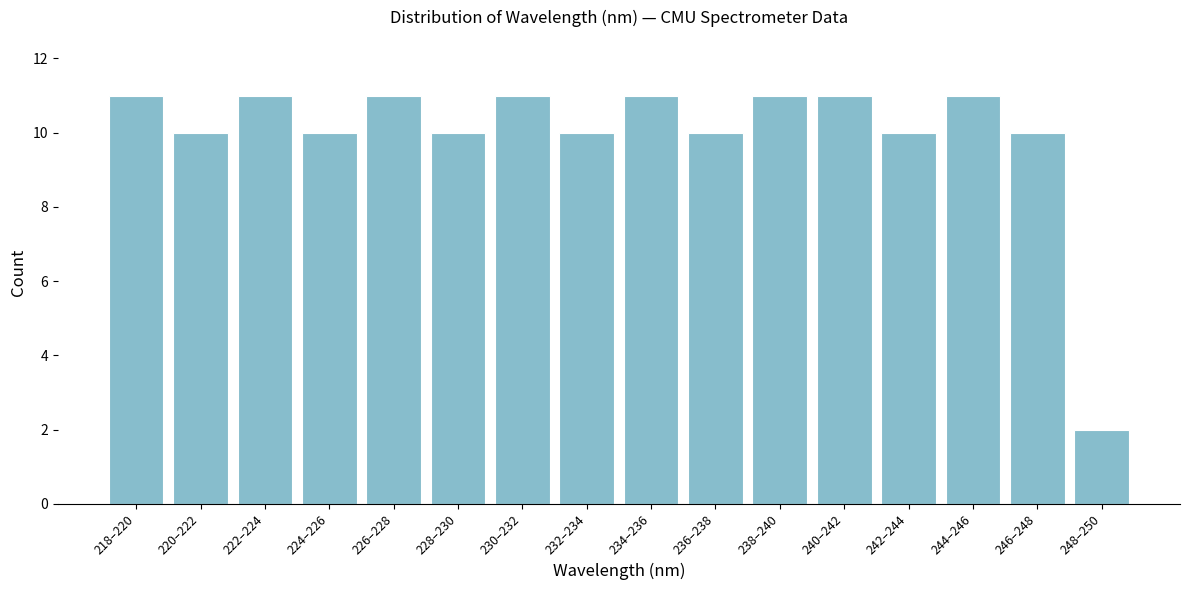

Reading left to right, what are all the values shown in this chart?

11	10	11	10	11	10	11	10	11	10	11	11	10	11	10	2